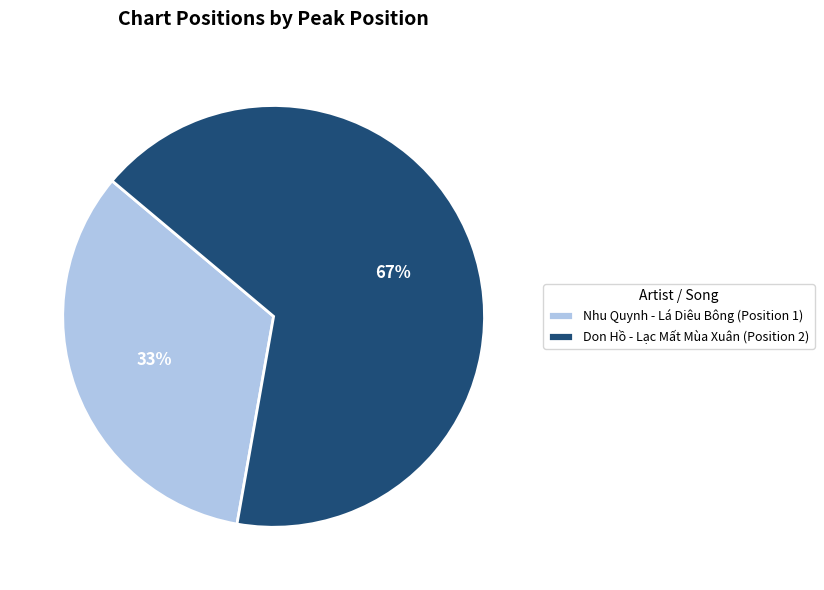

True or false: Nhu Quynh - Lá Diêu Bông (Position 1) accounts for 41% of the total.

False